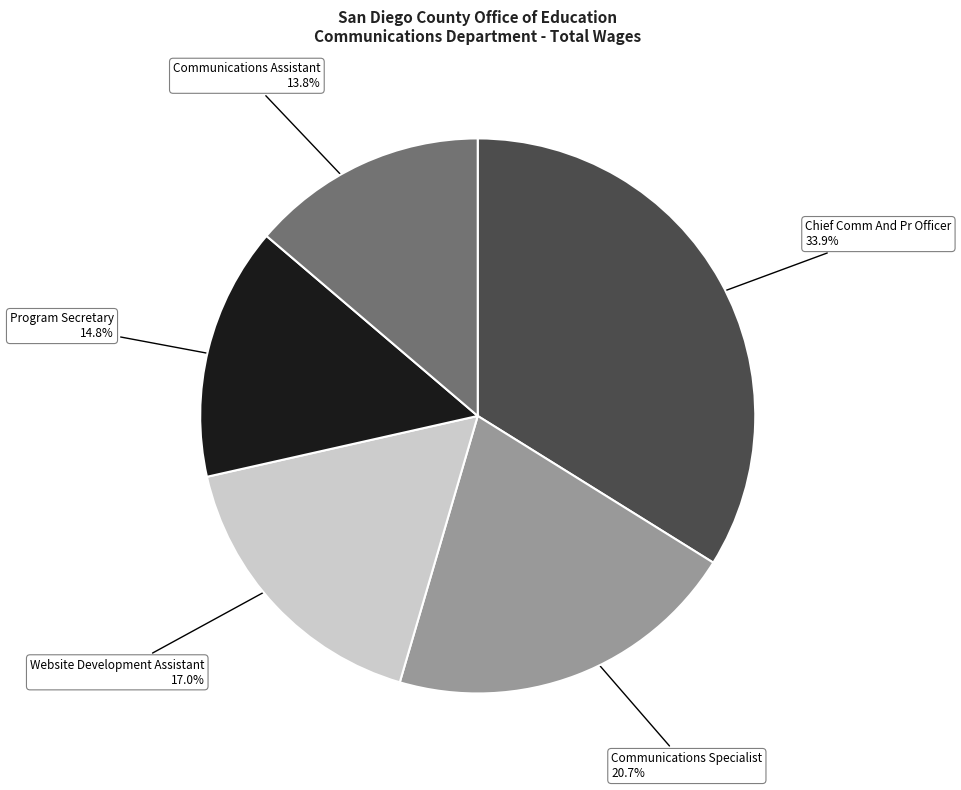

Does Website Development Assistant represent more than half of the total?

No